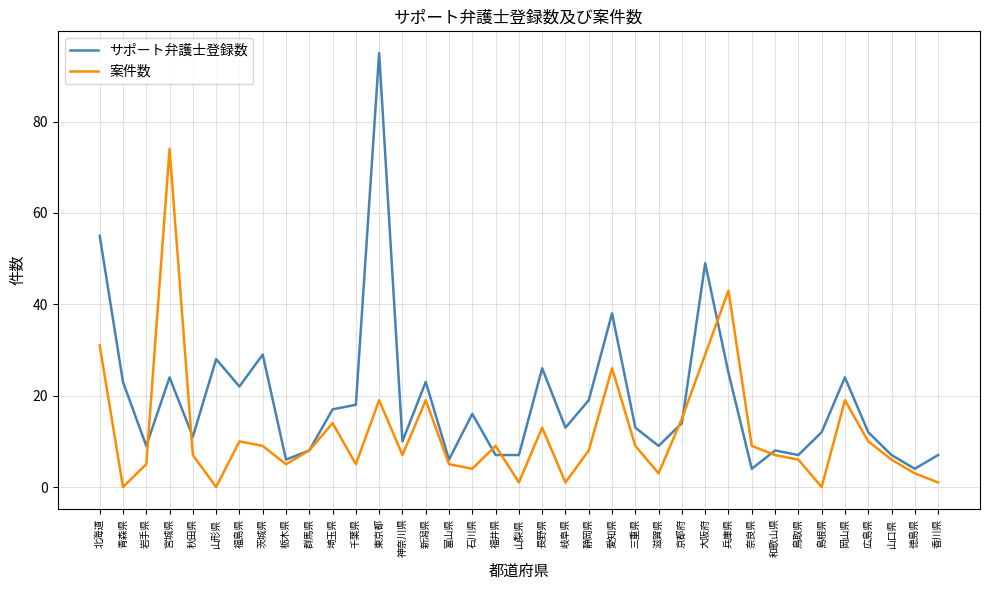

Count the number of data series in this chart.

2